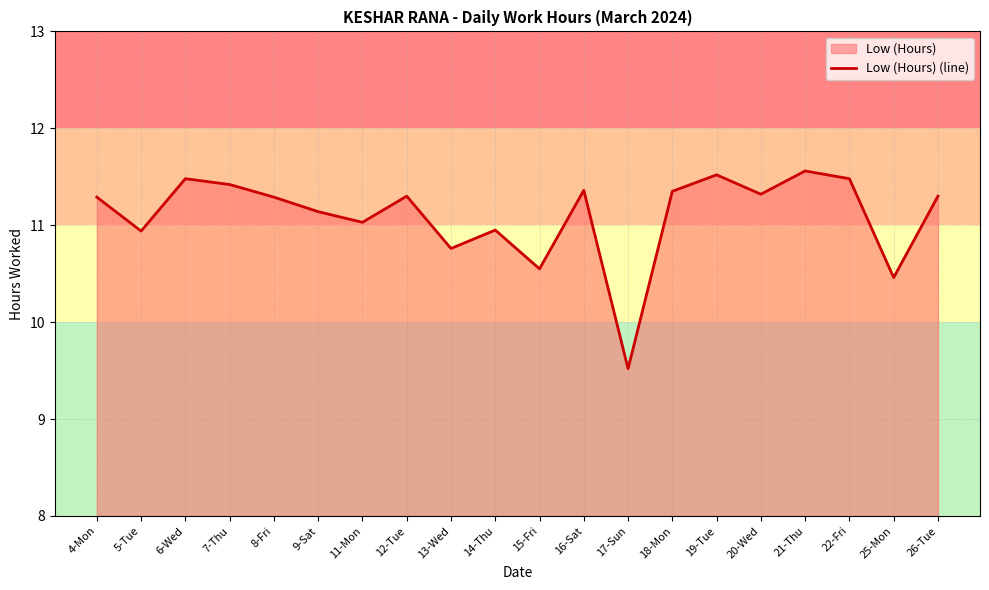

How many points are higher than both their immediate neighbors (excluding endpoints)?

6